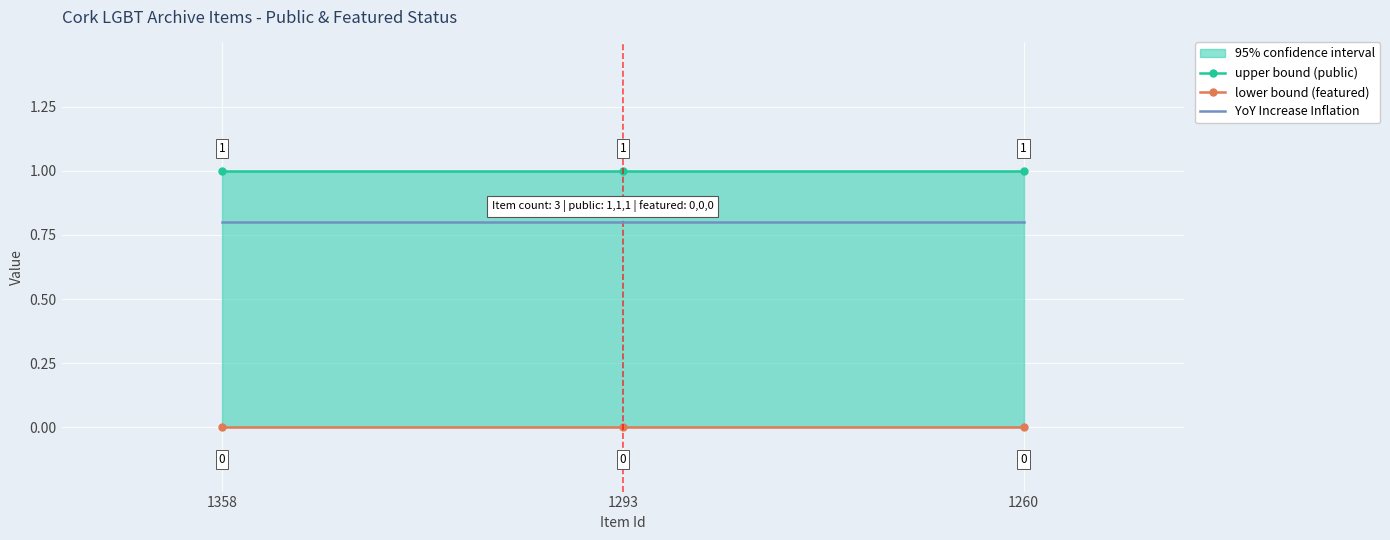

What is the value of the upper bound (public) point at the 3rd from the left?

1.0